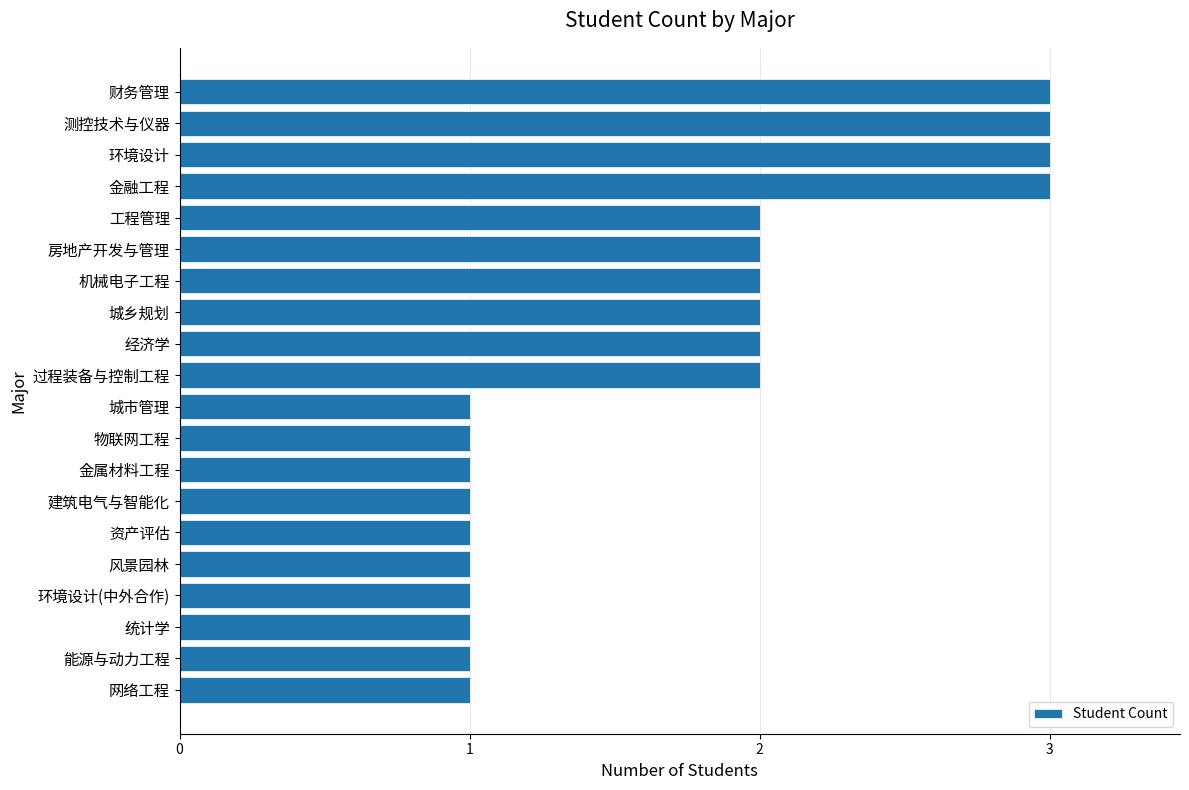

What is the greatest value displayed?

3